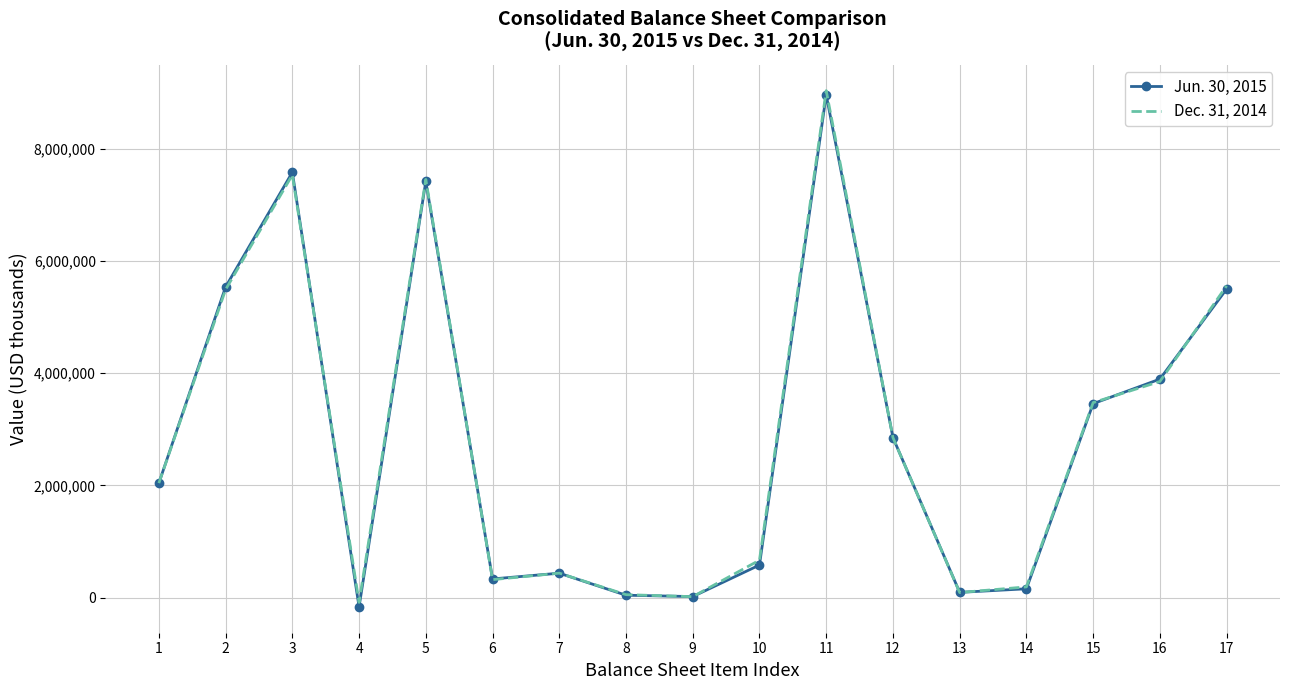

At 17, list the series in order from smallest to largest.

Jun. 30, 2015, Dec. 31, 2014